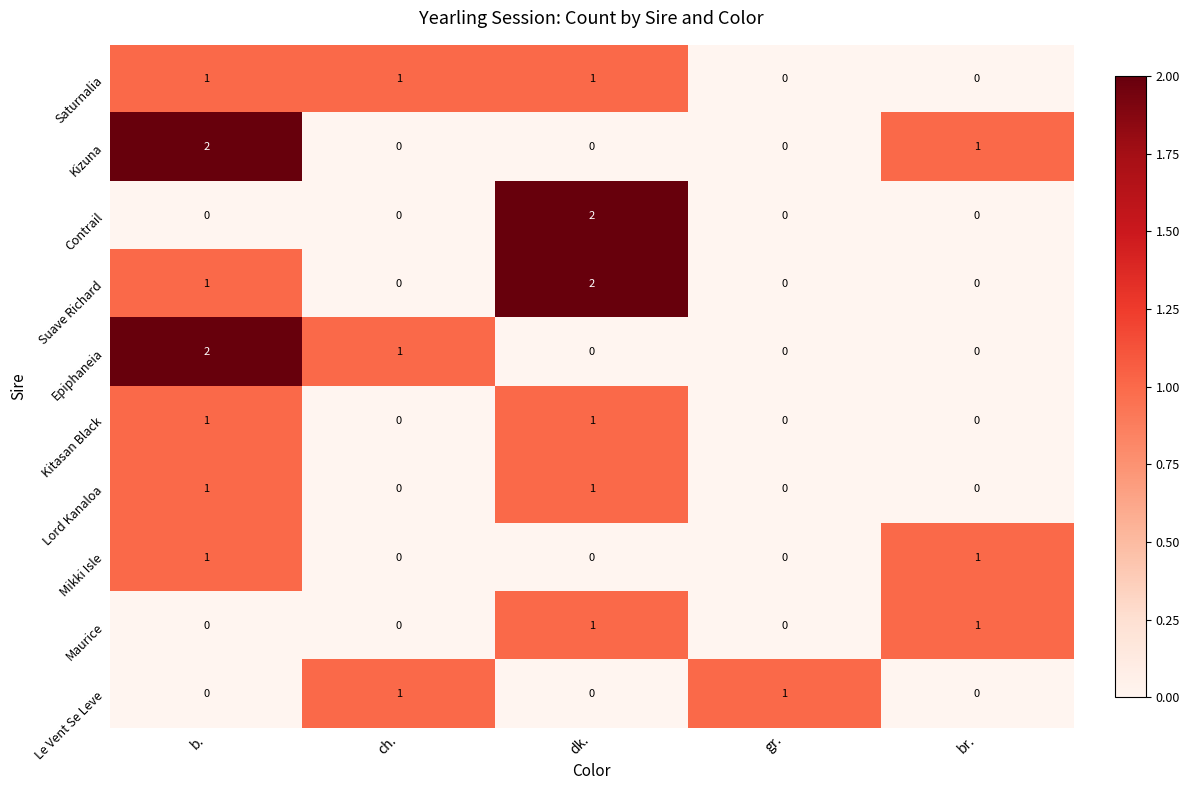

What is the difference between the highest and lowest values at br.?

1